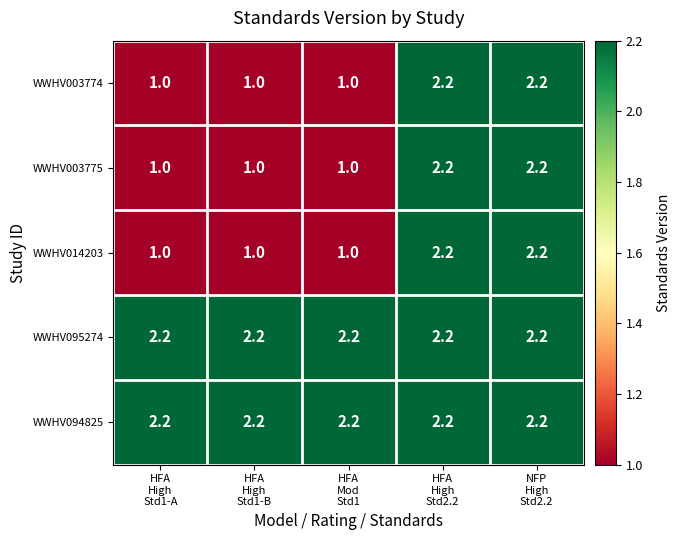

How many categories are shown in the chart?

5